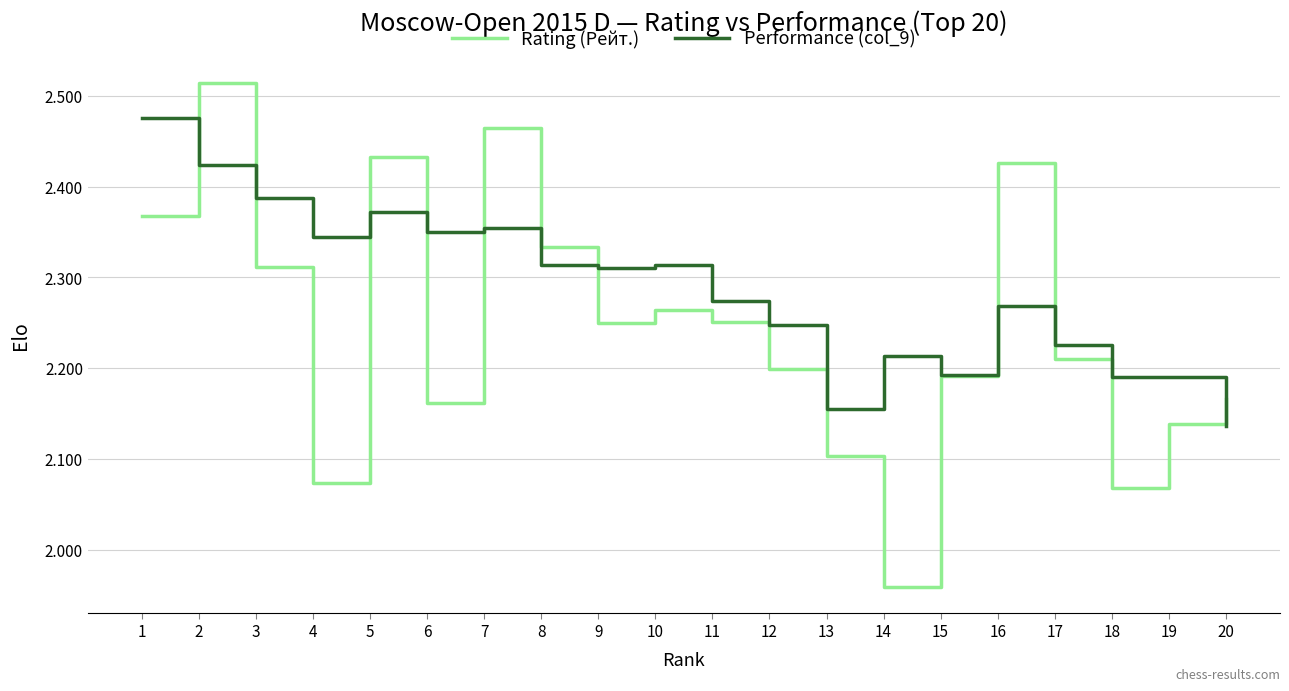

True or false: Rating (Рейт.) has more than 2 interior local peaks.

True